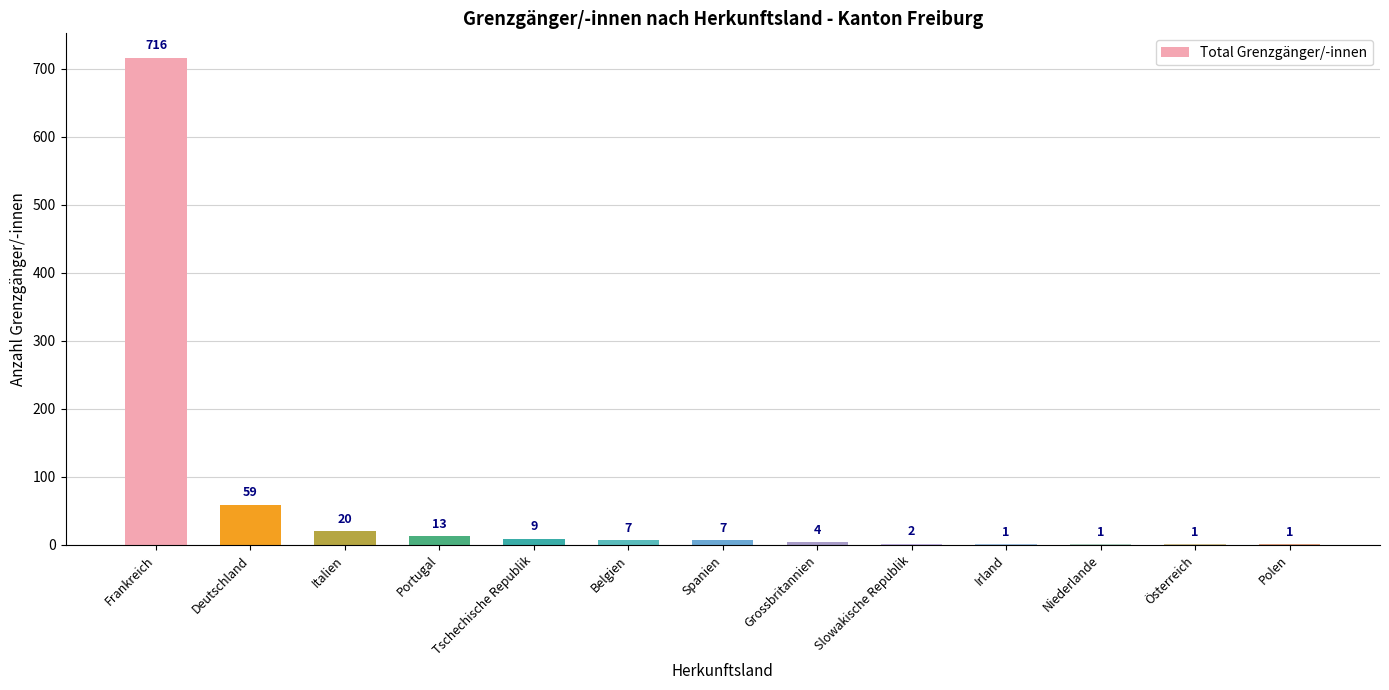

The value at Grossbritannien is 4. True or false?

True